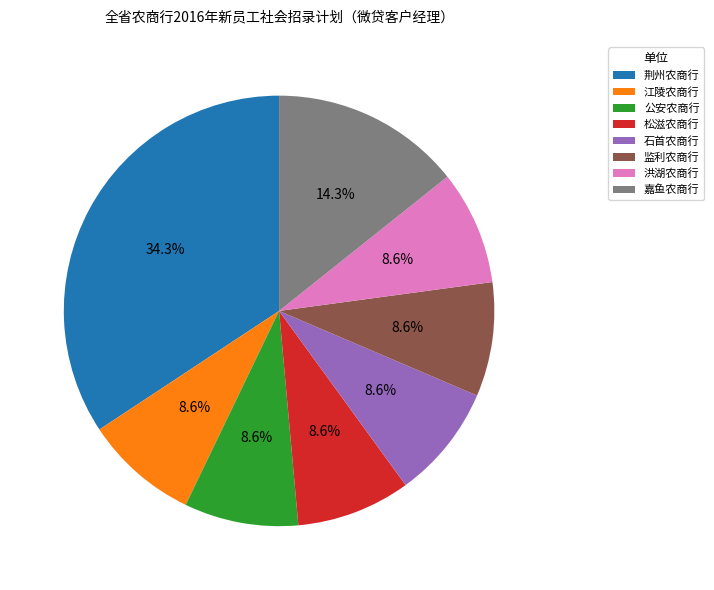

Which has a higher value, 江陵农商行 or 荆州农商行?

荆州农商行